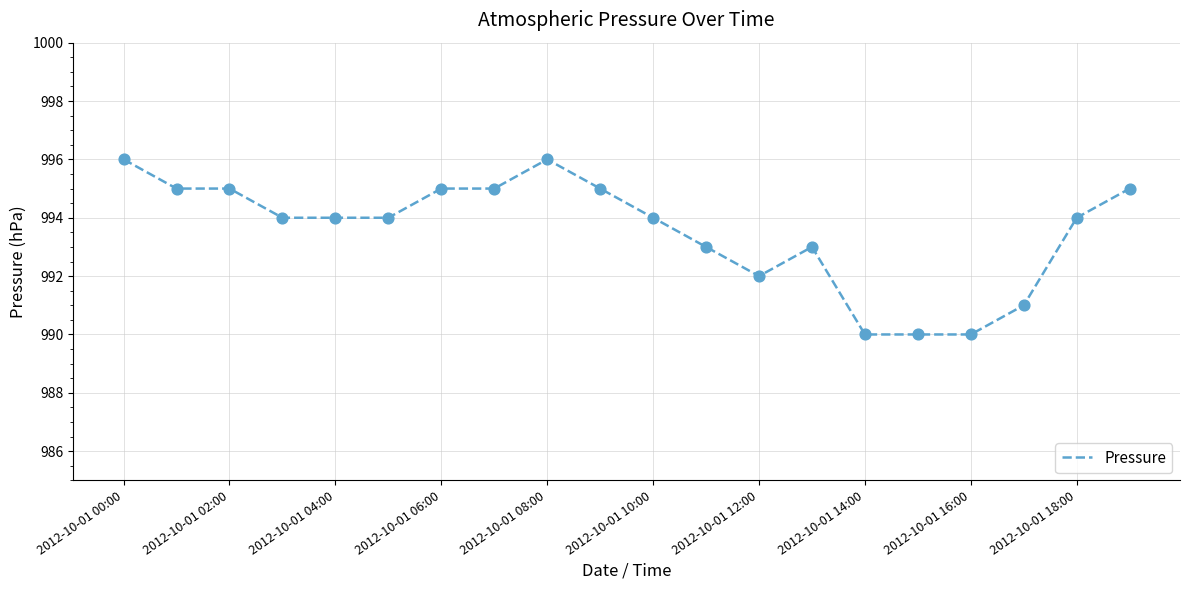

What is the greatest value displayed?

996